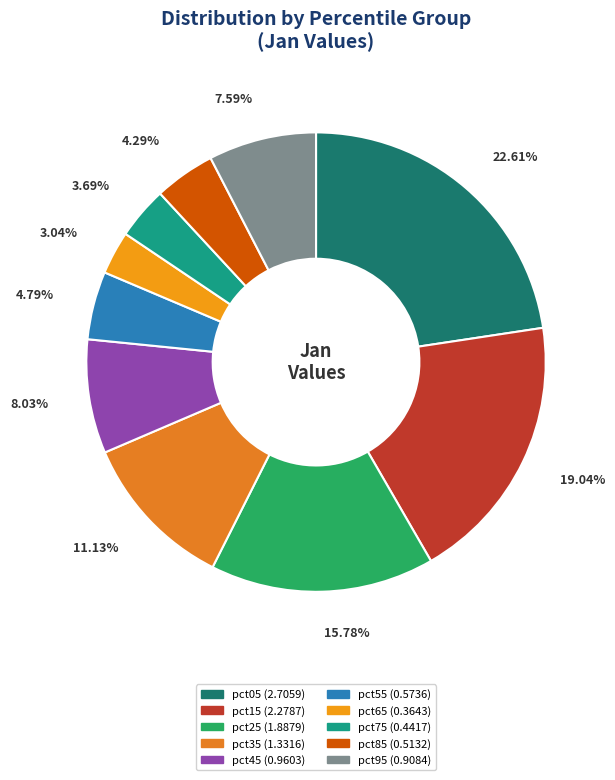

How many slices are in this pie chart?

10